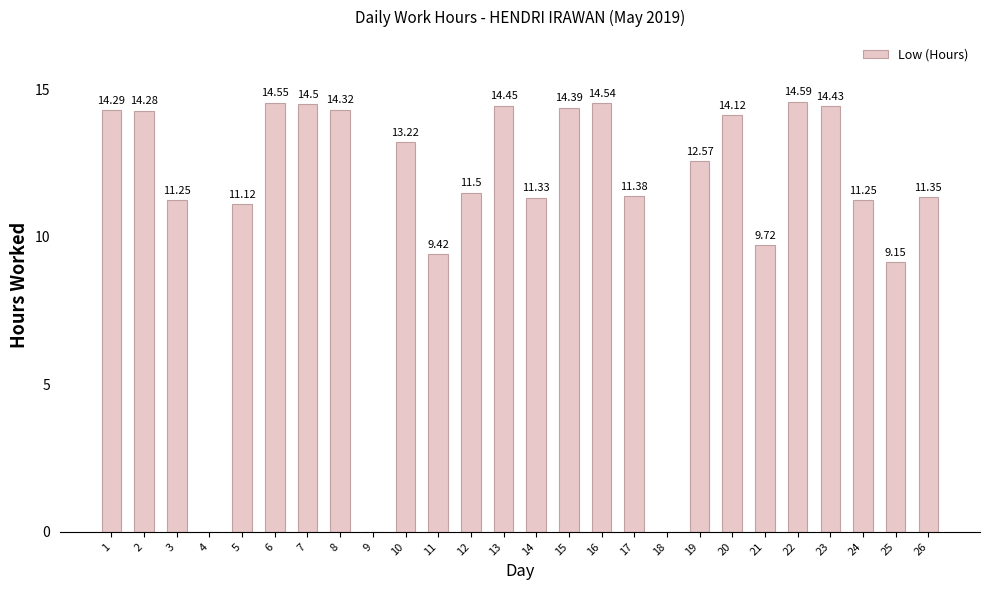

What is the ratio of the value at 25 to the value at 11?

1.0